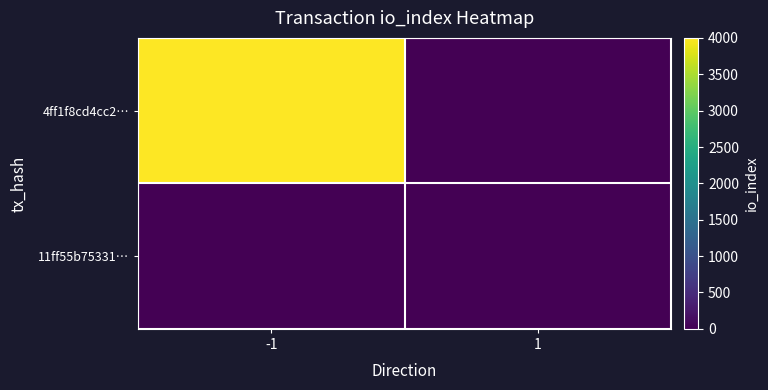

At which category is the sum across all series the highest?

-1